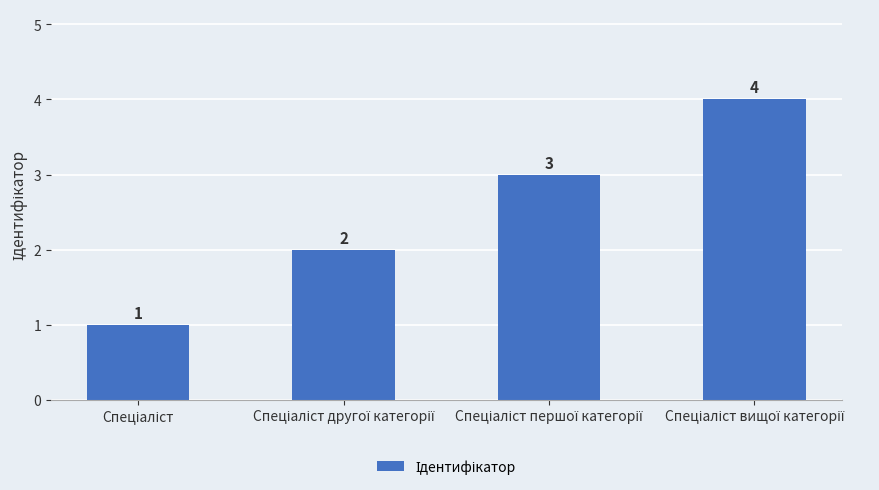

How many values are between 2 and 4?

3